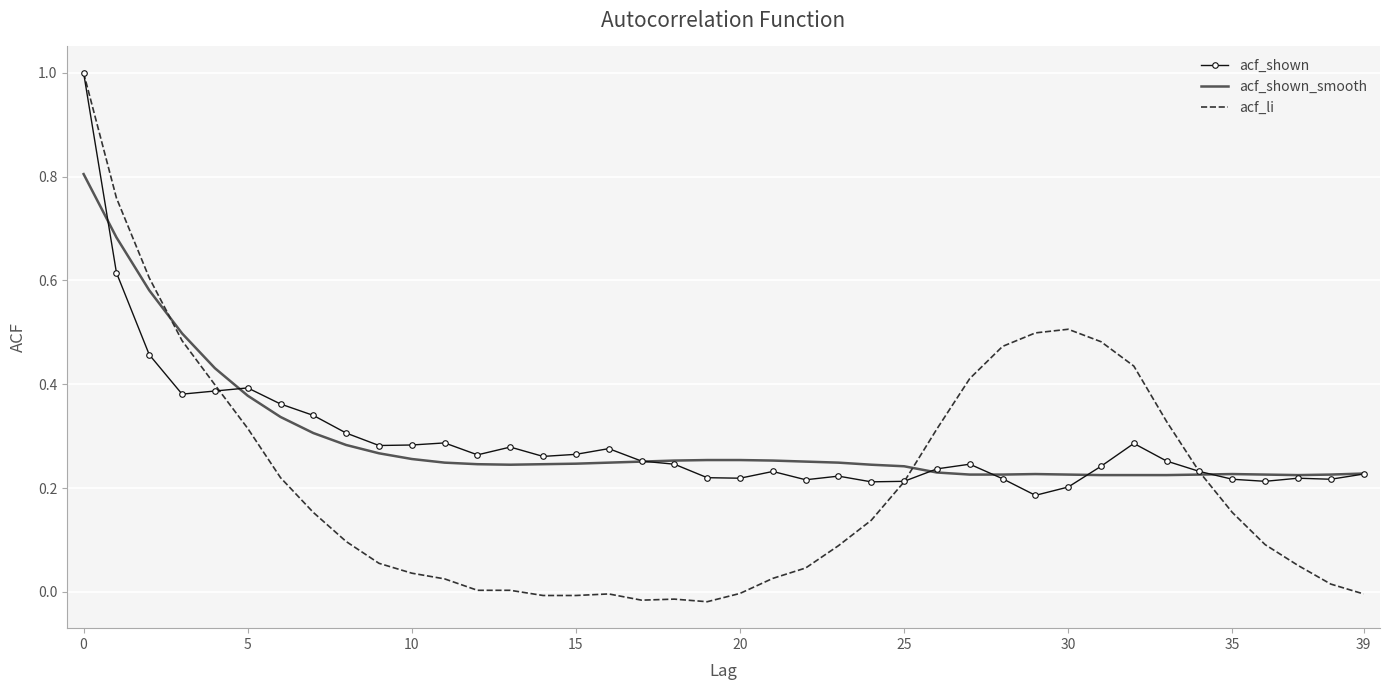

What are all the series names shown in the legend?

acf_shown, acf_shown_smooth, acf_li